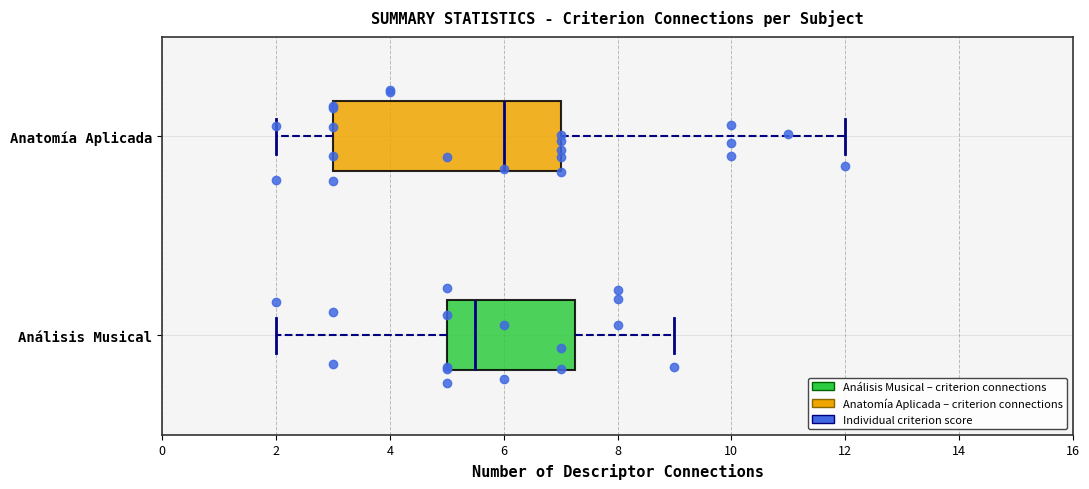

Which box's median line is the furthest to the right?

Anatomía Aplicada